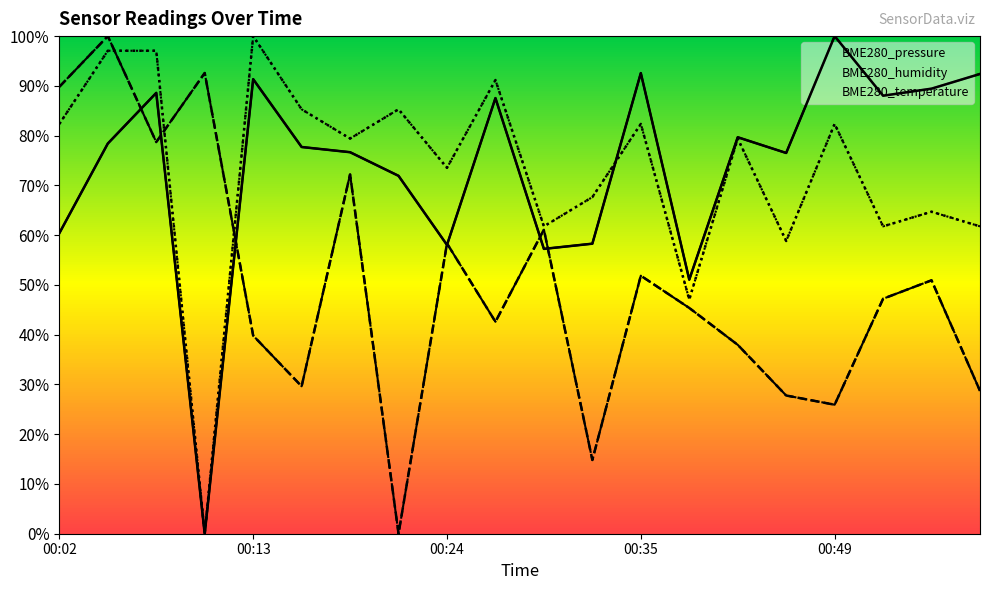

Is the value of BME280_temperature at 00:44 greater than the value of BME280_pressure at 00:52?

No